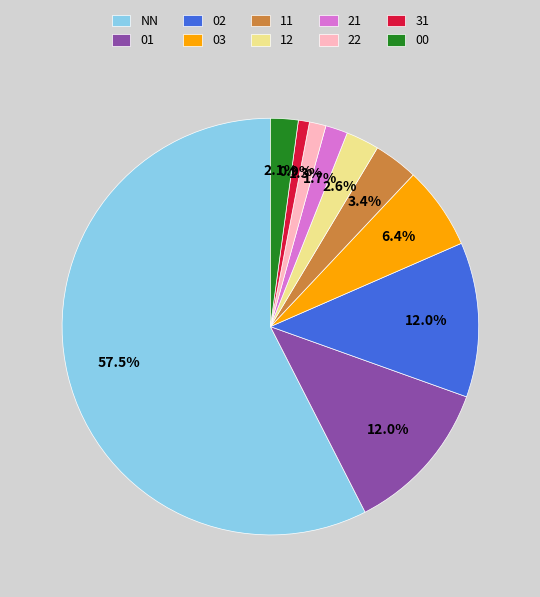

To the nearest percent, what is the difference between the 31 and 21 slice percentages?

1%